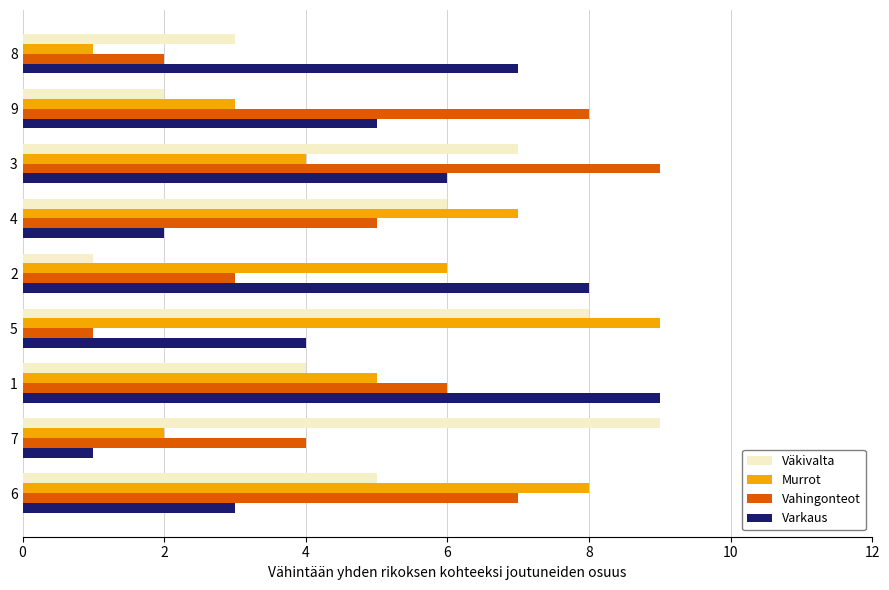

Which series changed the most between 9 and 3?

Väkivalta